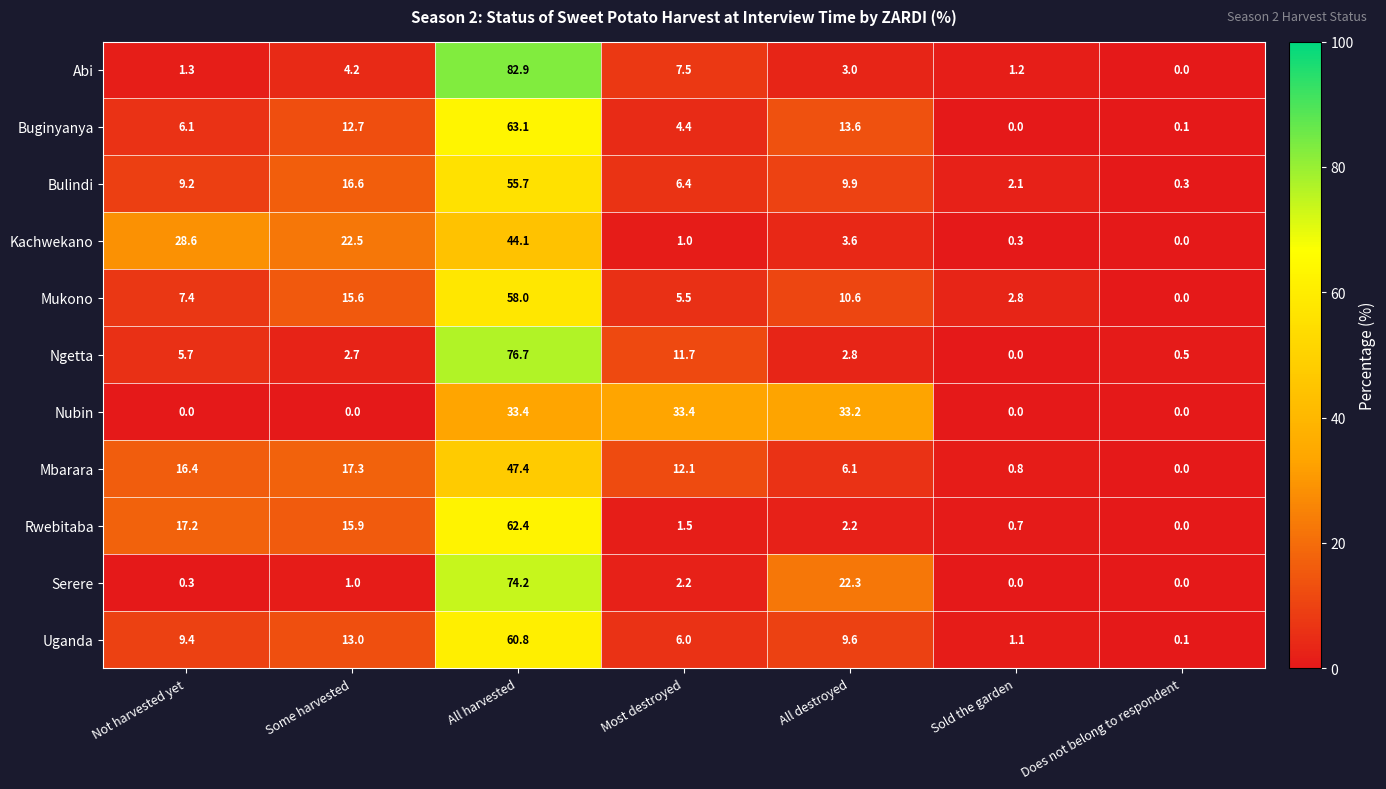

At which label does Abi reach its minimum?

Does not belong to respondent